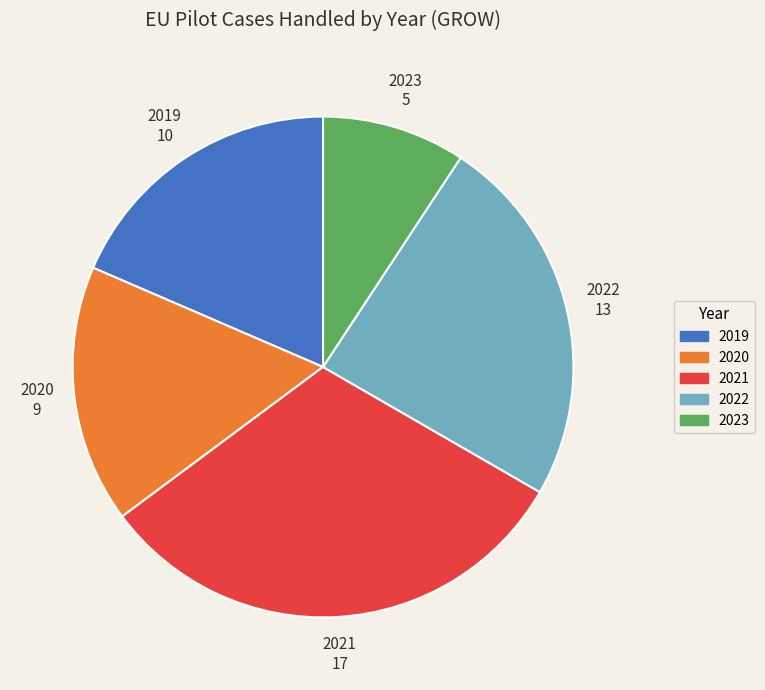

Does any single category account for the majority?

No